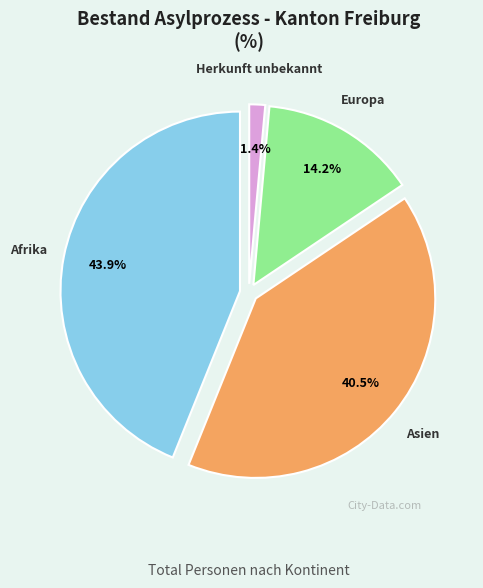

Between Herkunft unbekannt and Asien, which is larger?

Asien